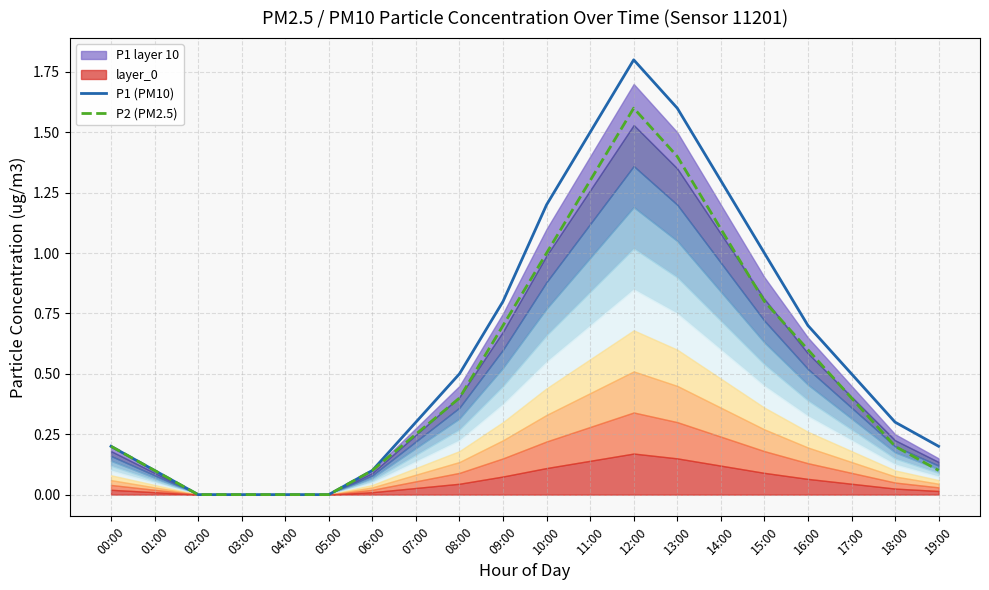

Is the value of P1 (PM10) at 14:00 greater than the value of P2 (PM2.5) at 14:00?

Yes